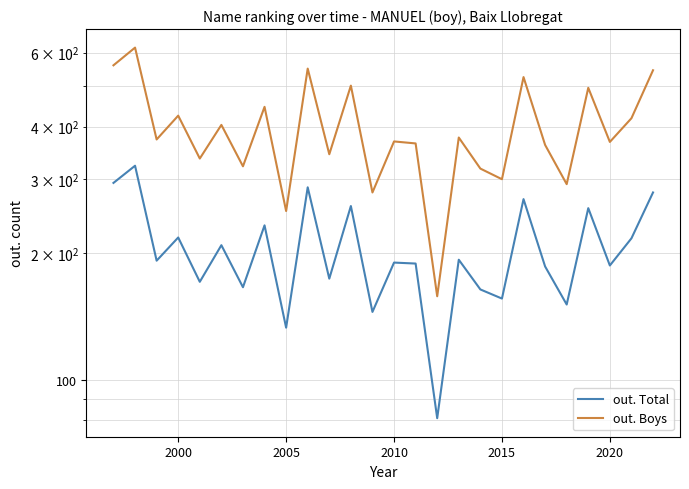

Count the number of data series in this chart.

2